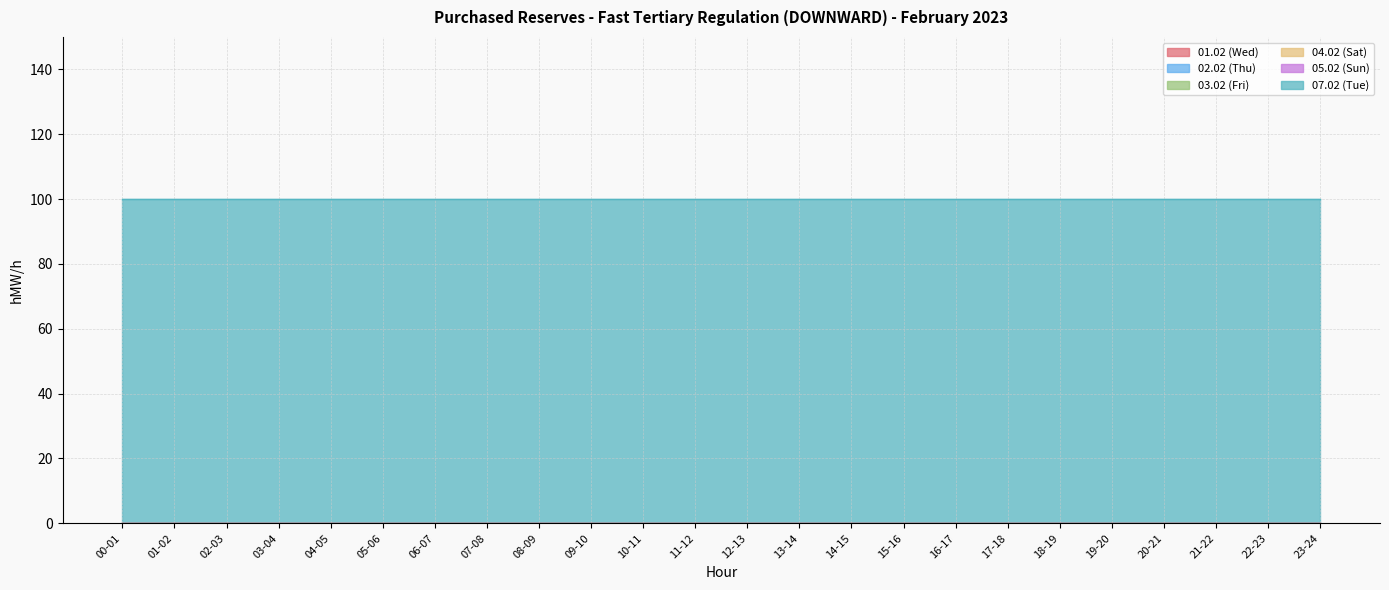

Is it true that 05.02 (Sun) equals 0 at 15-16?

True